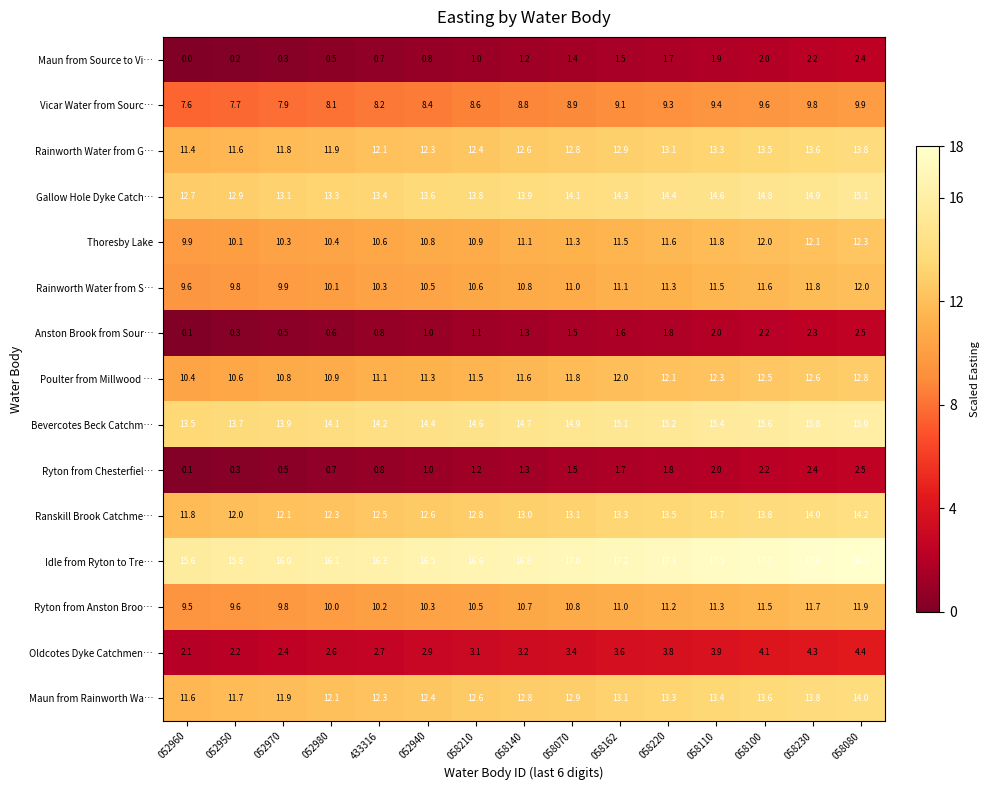

What value does the Rainworth Water from G… series have at 052980?

11.9